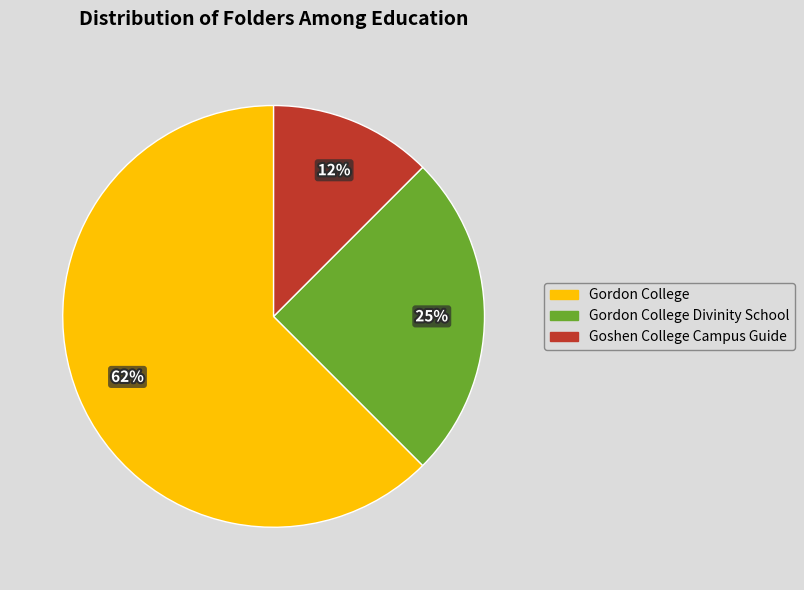

Which has a higher value, Gordon College or Goshen College Campus Guide?

Gordon College